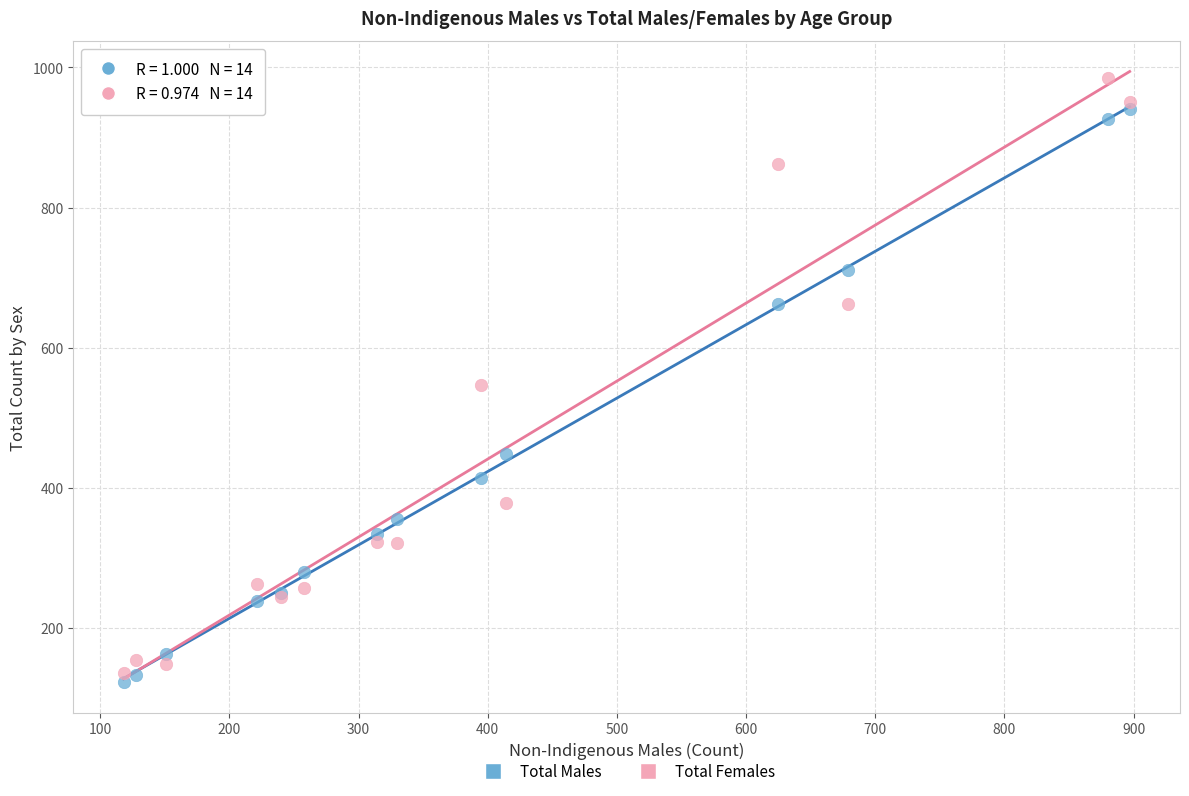

In the Total Females series, what Y value is closest to 560?

547